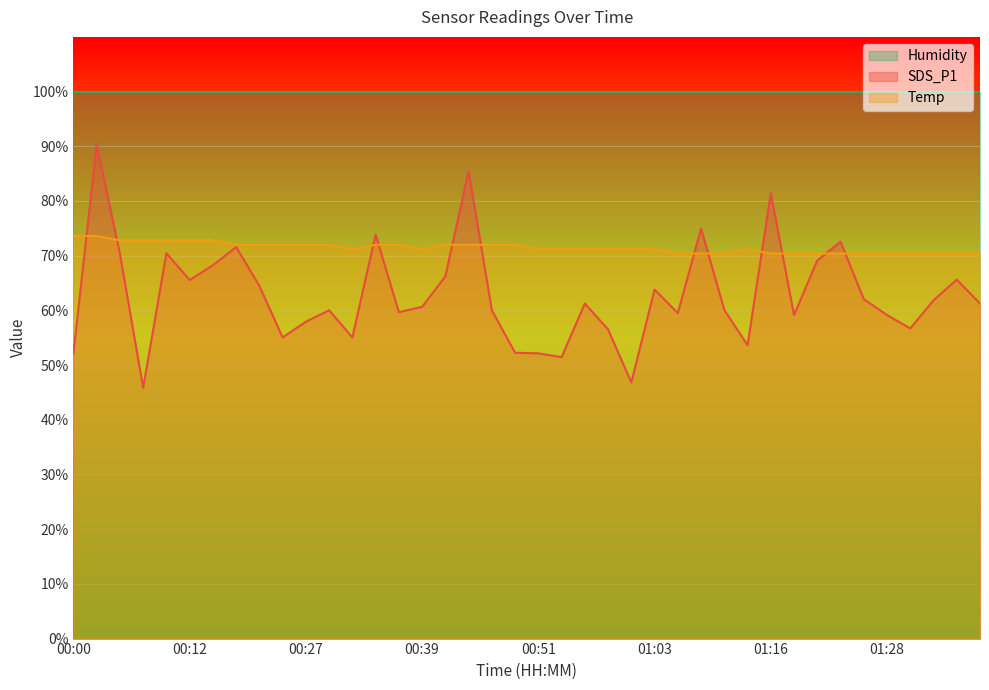

What is the label of the 27th point from the right?

00:34